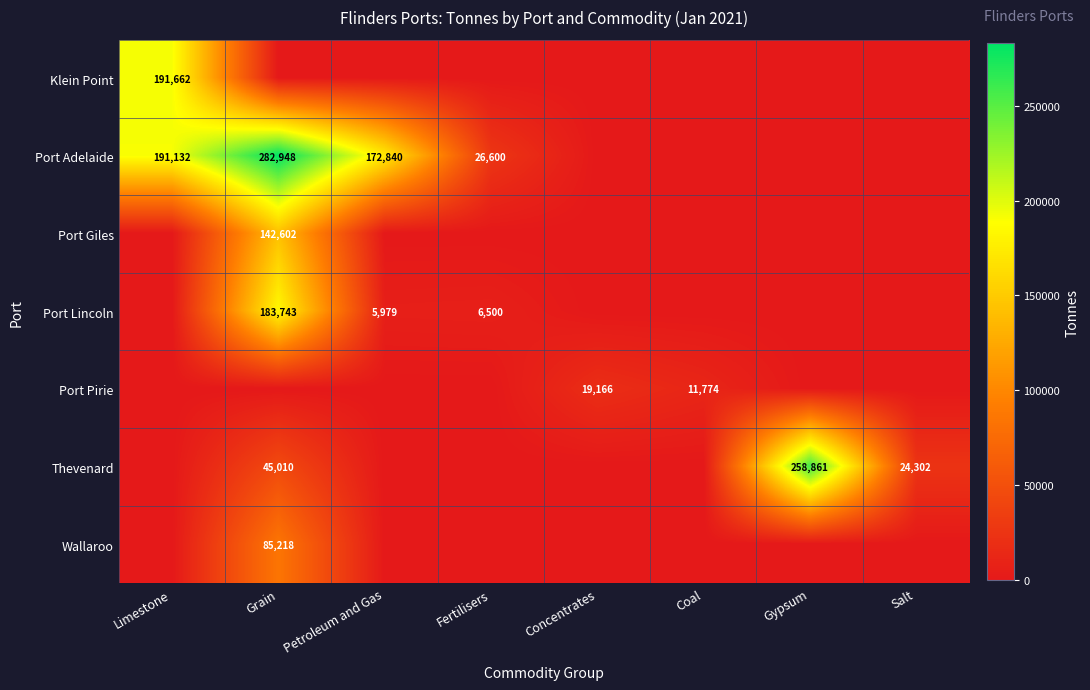

True or false: Klein Point has a value of 274564 at Limestone.

False